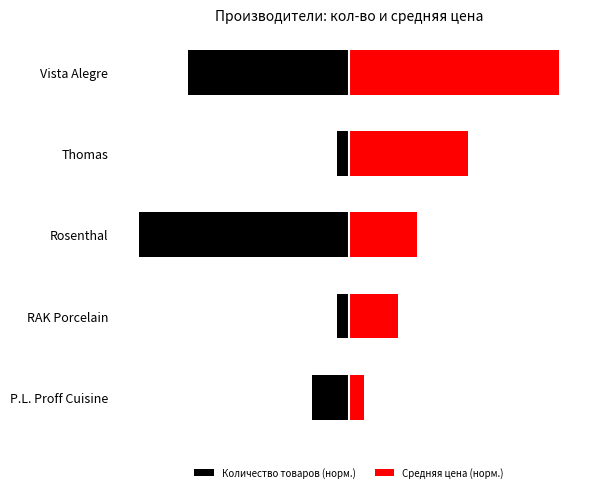

How many data points does each series have?

5